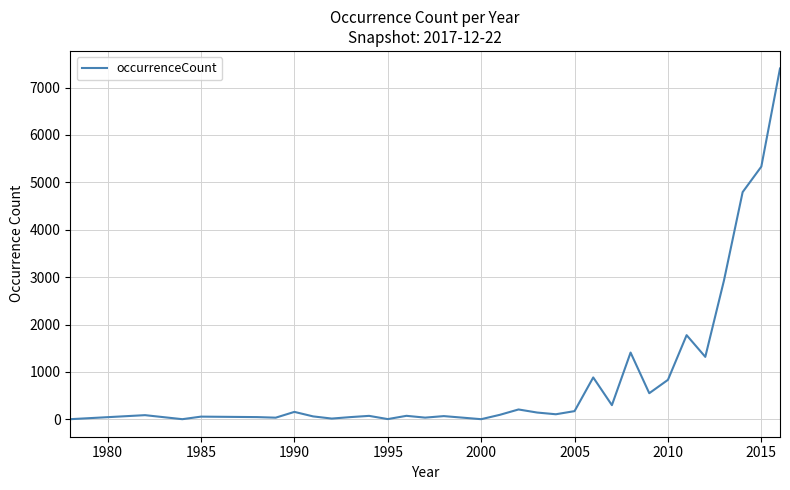

What is the greatest value displayed?

7403